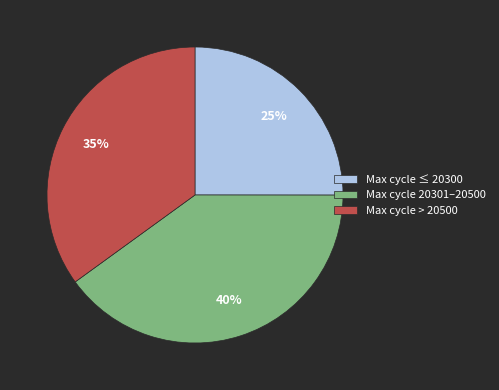

True or false: Max cycle 20301–20500 accounts for 40% of the total.

True